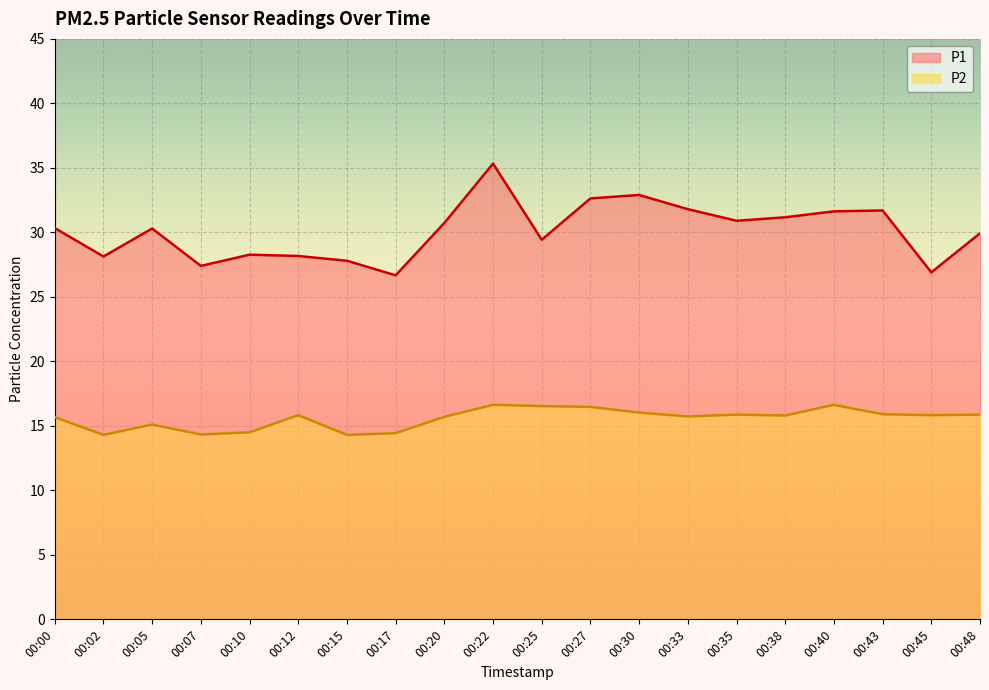

At how many categories does at least one series exceed 28?

16